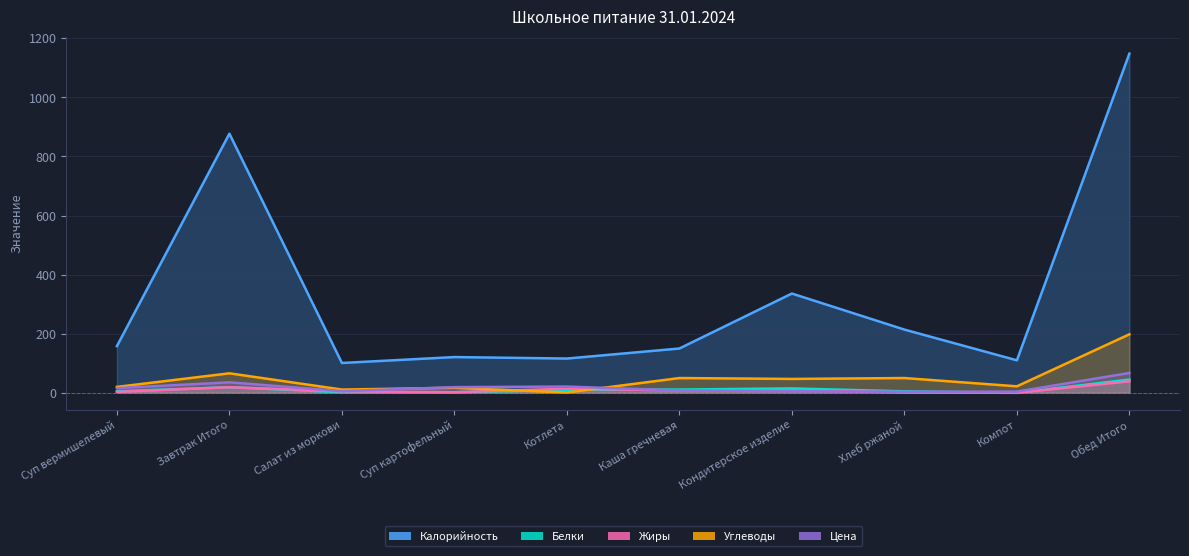

Reading right to left, extract all data points from this chart.

Калорийность: 1148.0	110.0	214.0	336.0	150.0	116.0	121.0	101.0	877.0	158.0
Белки: 45.0	0.0	5.0	15.0	11.0	10.0	2.0	2.0	19.0	5.0
Жиры: 39.0	0.0	1.0	9.0	8.0	14.0	2.0	5.0	19.0	3.0
Углеводы: 198.0	22.0	50.0	47.0	50.0	1.0	17.0	11.0	66.0	20.0
Цена: 67.2	4.1	3.5	5.5	8.0	21.2	19.2	5.6	35.5	15.8